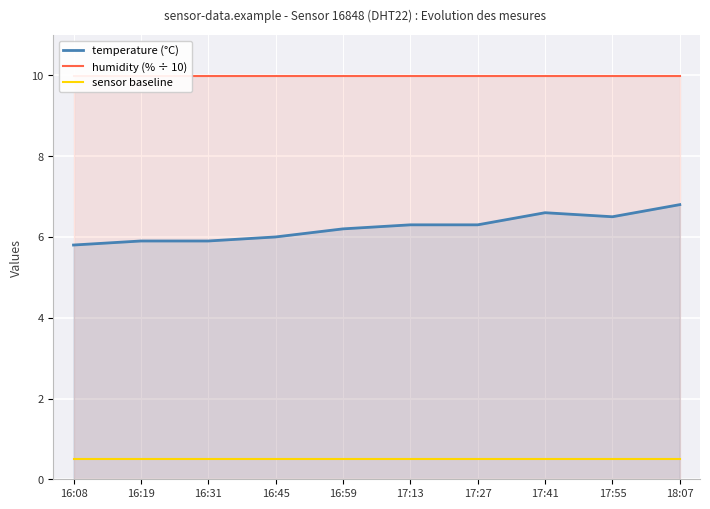

How many lines are shown in the chart?

3